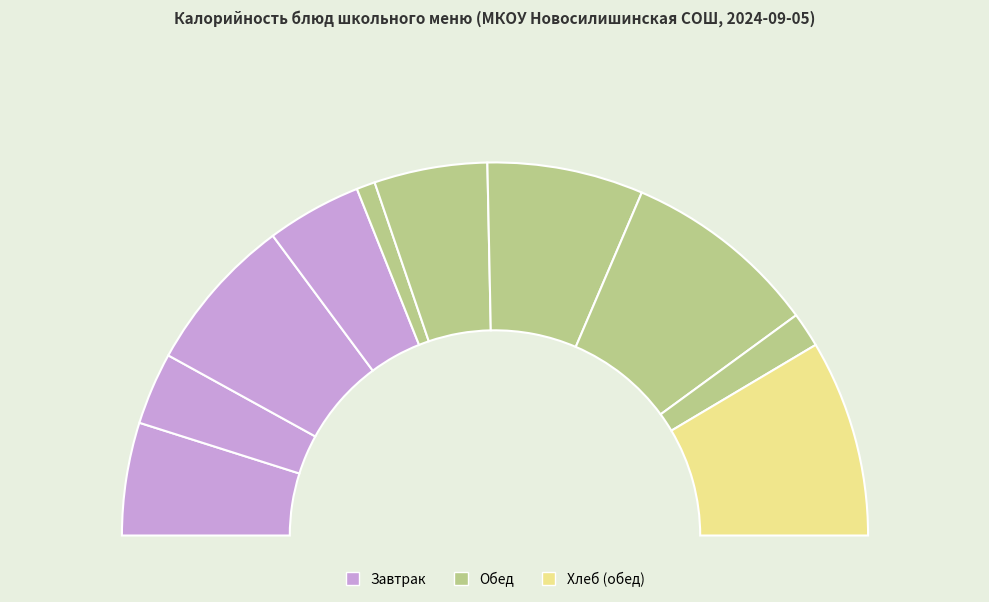

Count the number of slices in the pie.

10